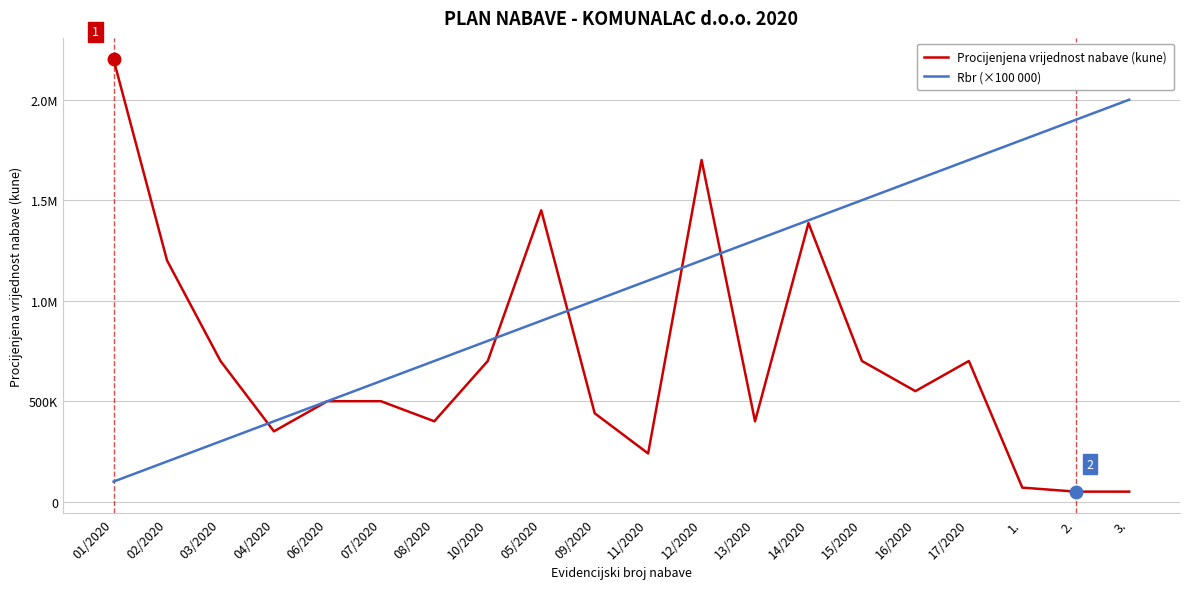

What are all the series names shown in the legend?

Procijenjena vrijednost nabave (kune), Rbr (×100 000)